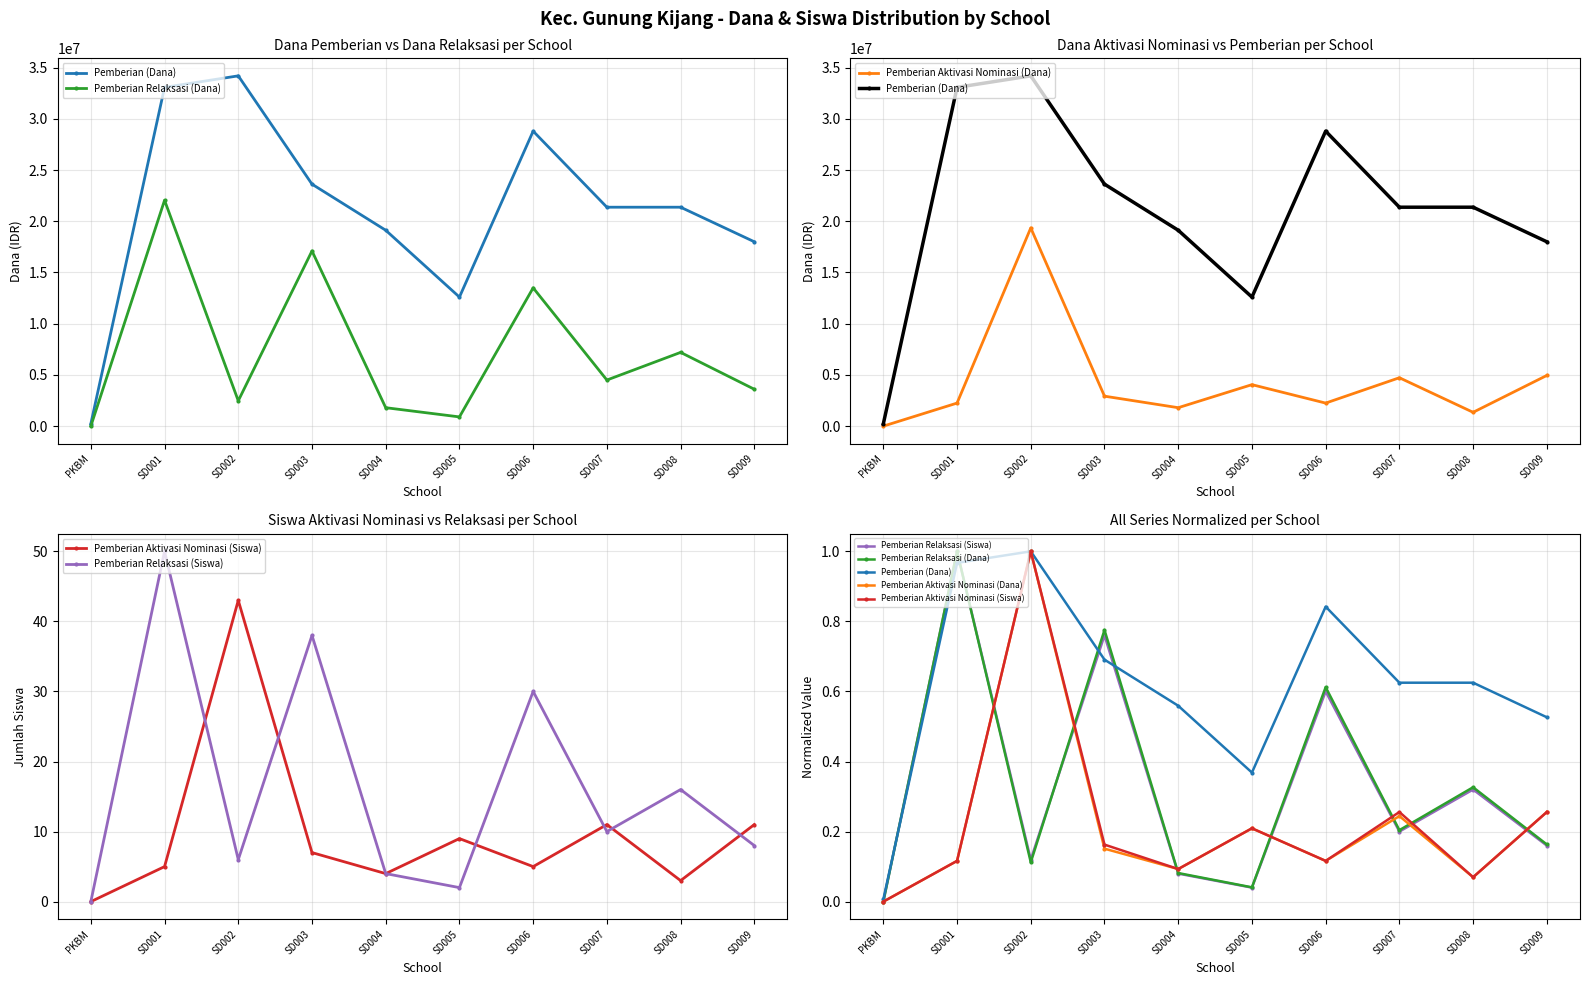

True or false: Pemberian Aktivasi Nominasi (Dana) has a value of 0.1 at SD008.

False